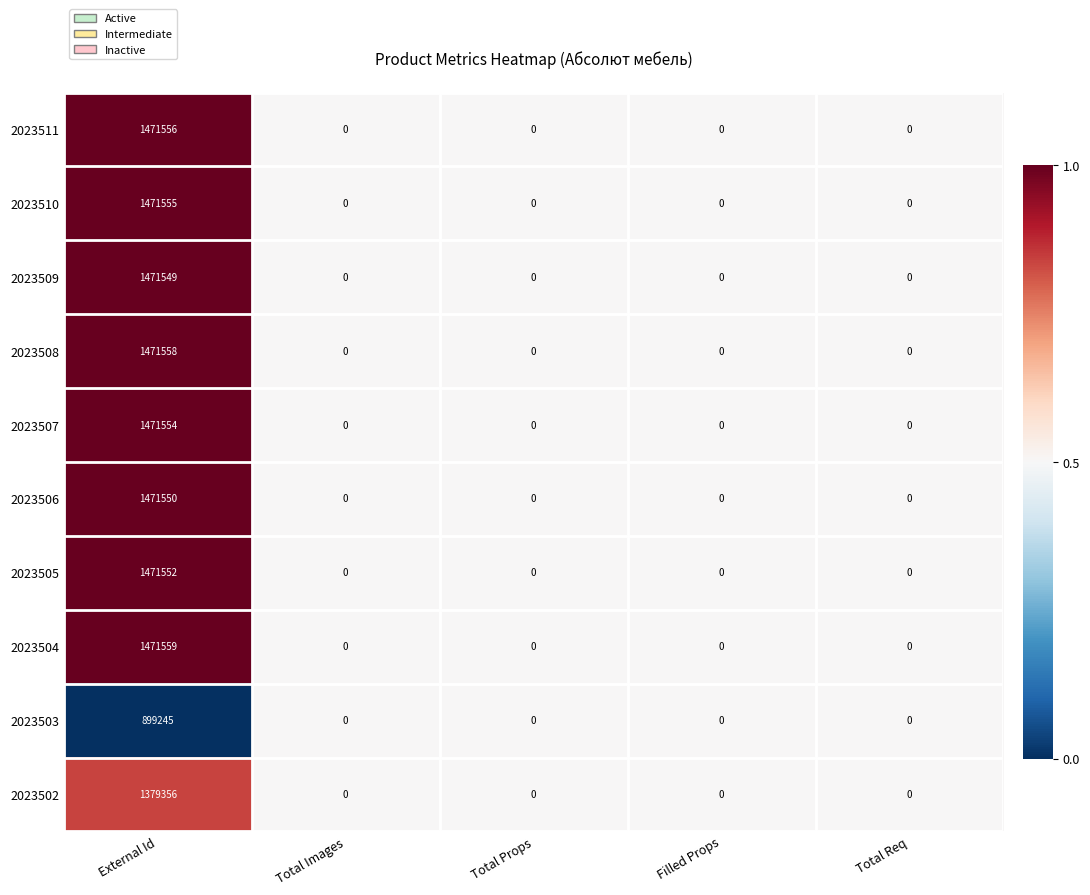

True or false: 2023507 has a value of 0 at Total Props.

True